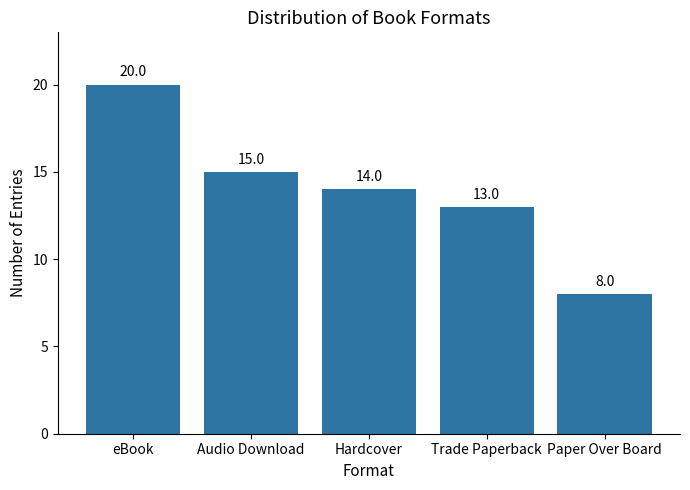

True or false: the data shows 20 at eBook.

True